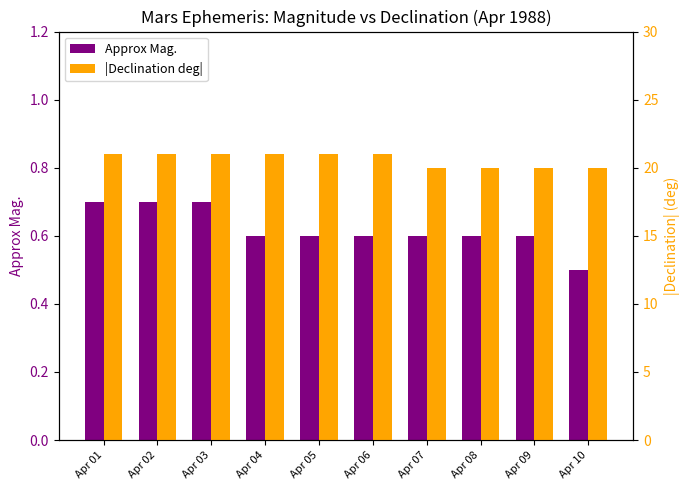

Rank the series at Apr 02 from lowest to highest value.

Approx Mag., |Declination deg|